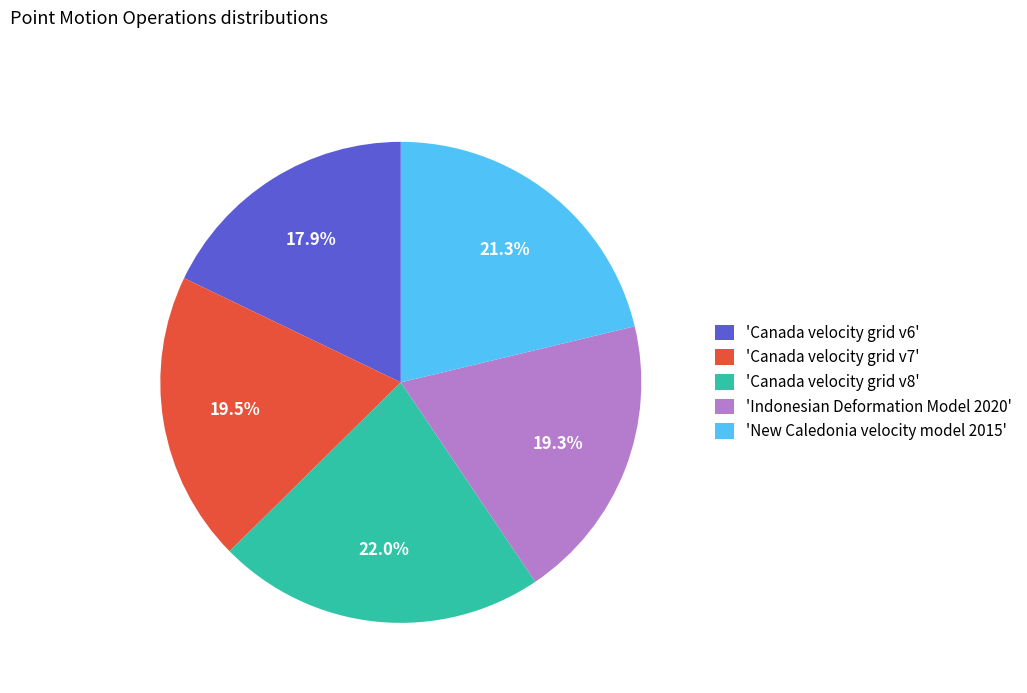

How much of the chart is everything except 'Canada velocity grid v7'?

80.5%